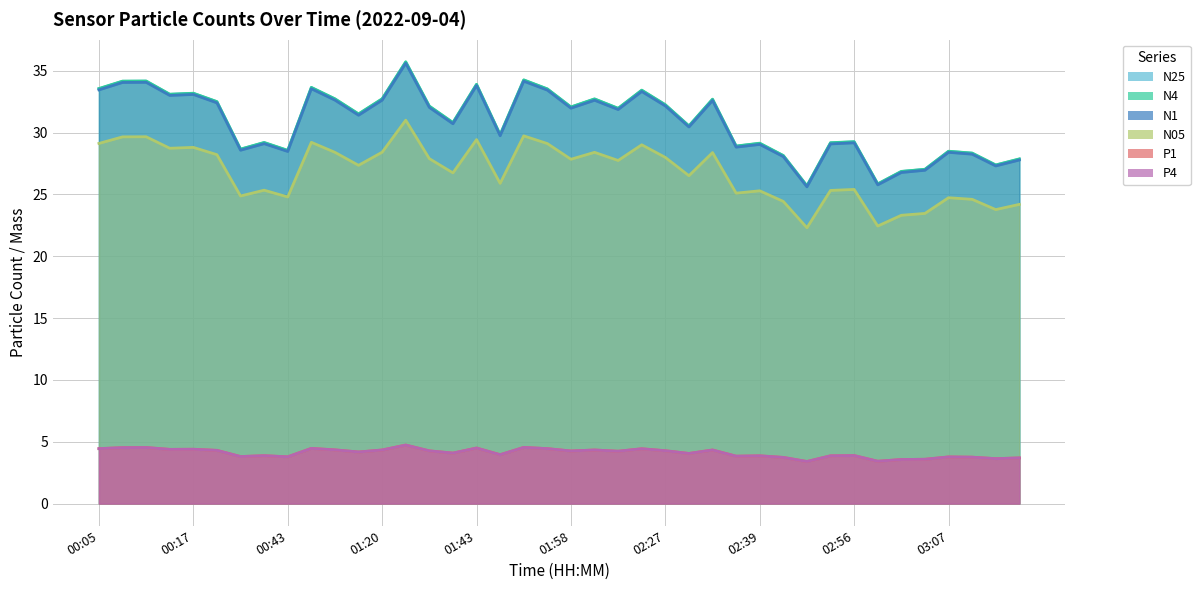

What is the difference between the N25 values at 02:54 and 01:43?

4.7